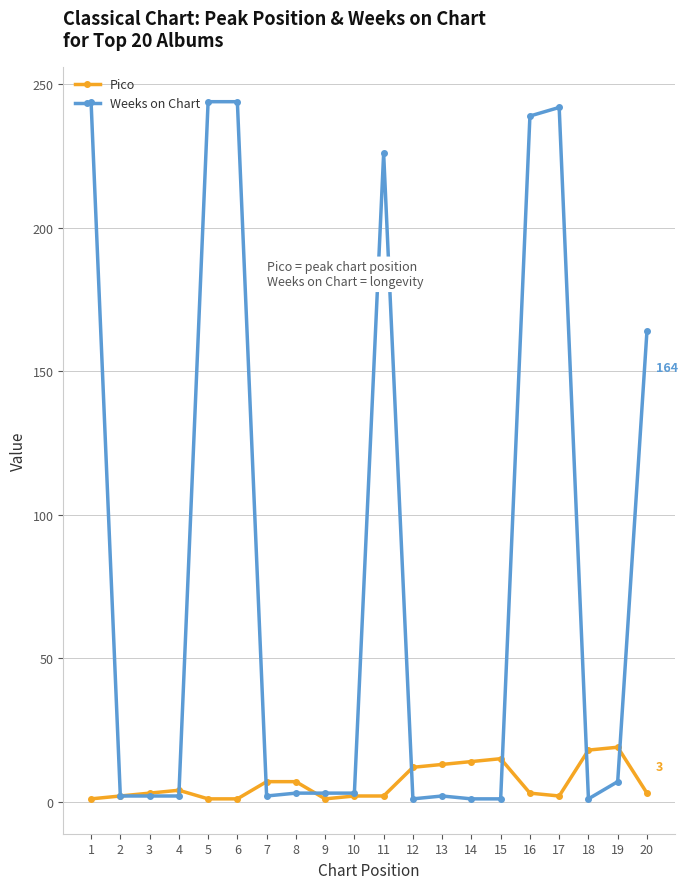

What is the average value of the Weeks on Chart series?

82